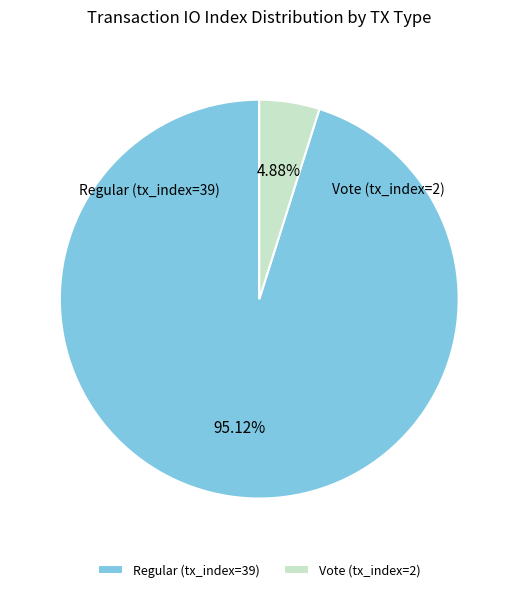

What portion of the pie excludes Vote (tx_index=2)?

95.1%